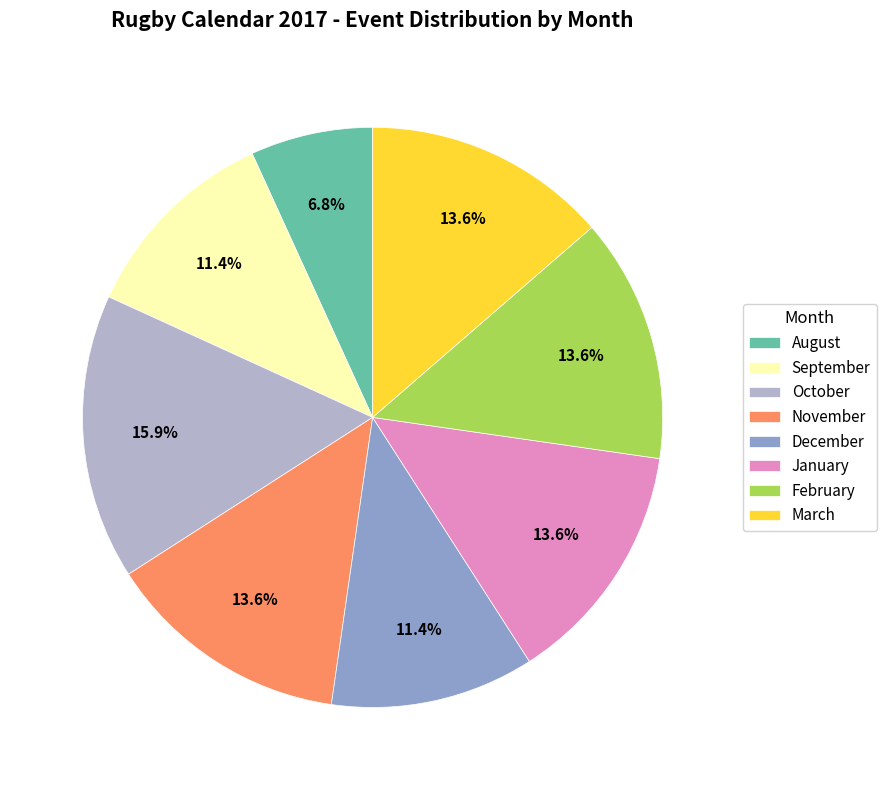

How many segments does this pie chart have?

8